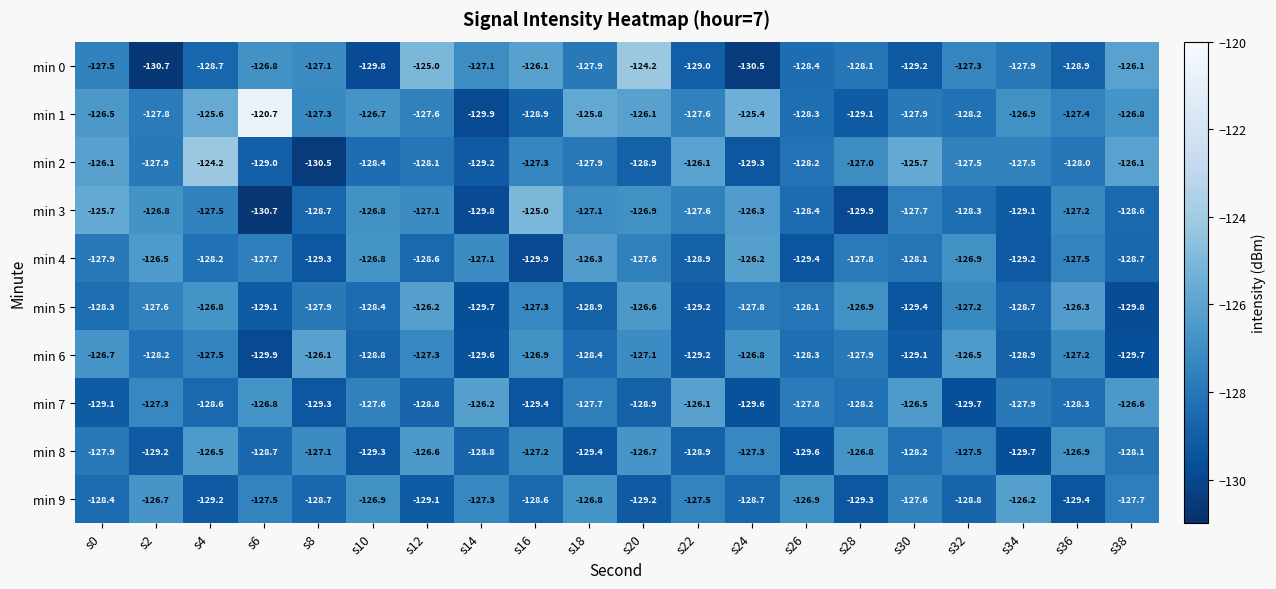

What is the difference between the highest and lowest values at s14?

3.7